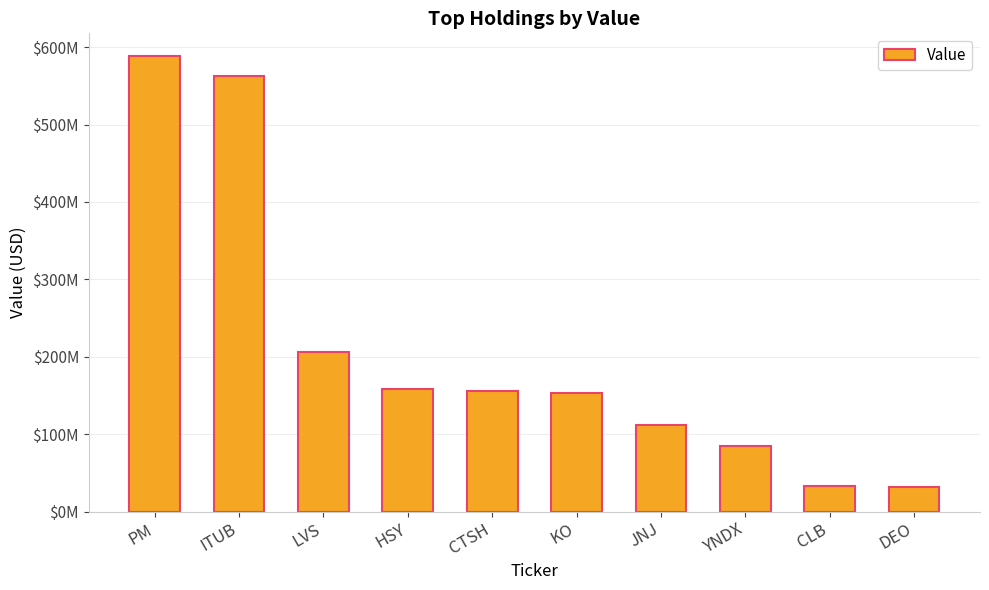

Does the chart contain any negative values?

No